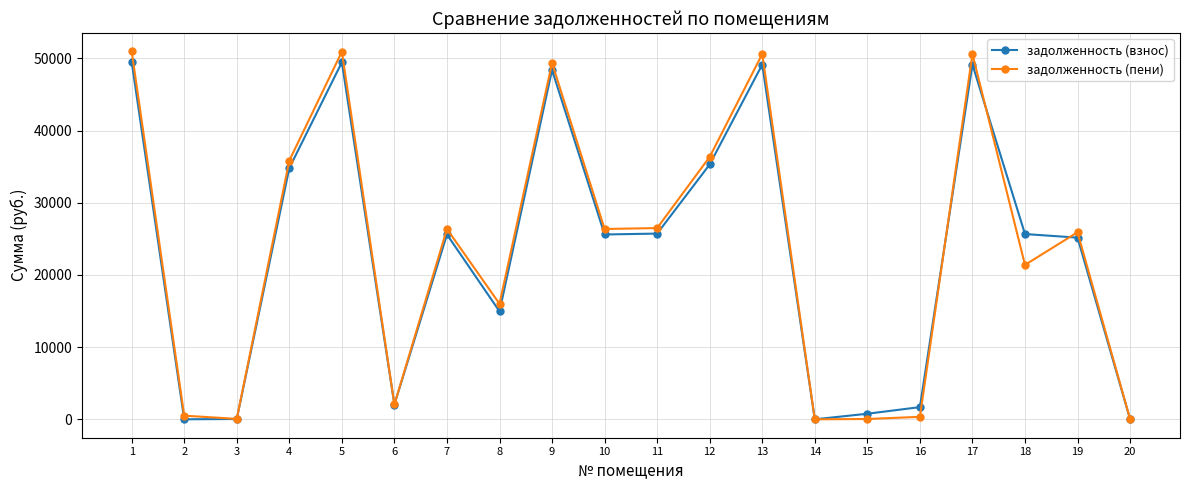

Does the chart display data point markers on the line(s)?

Yes